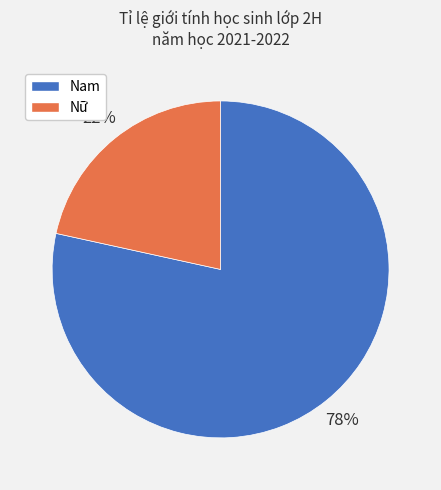

The Nữ slice represents 22% of the pie. True or false?

True